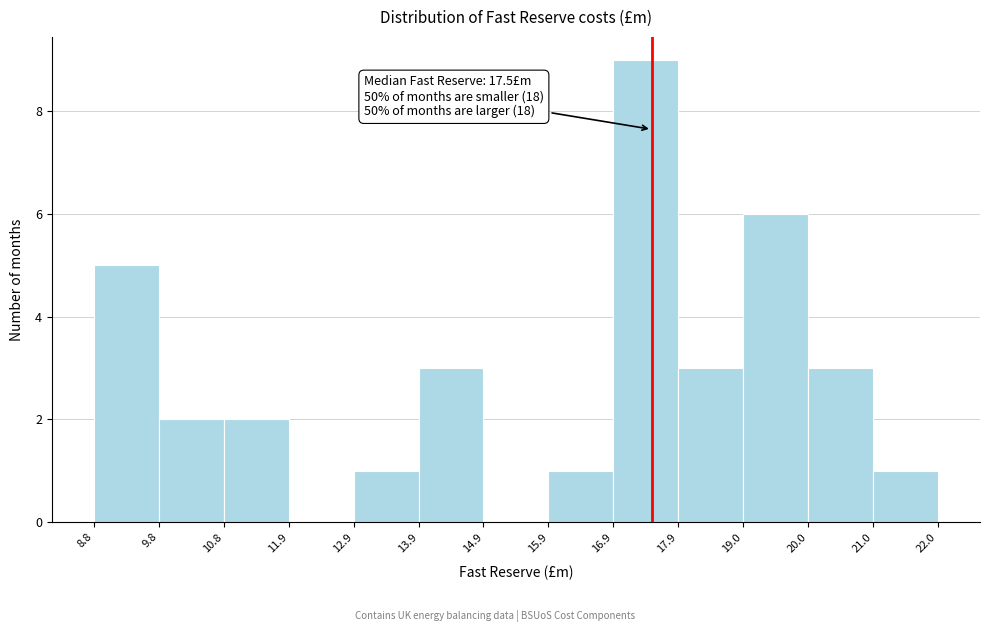

Over which range of the x-axis is the bar tallest?

16.9 to 17.9